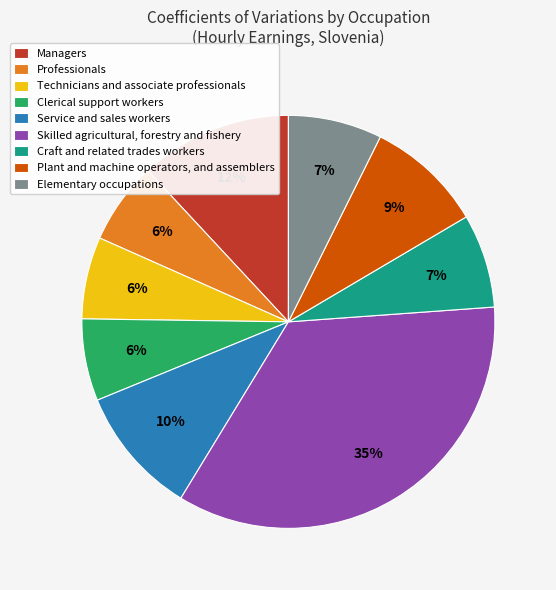

To the nearest percent, what is the average slice percentage?

11%